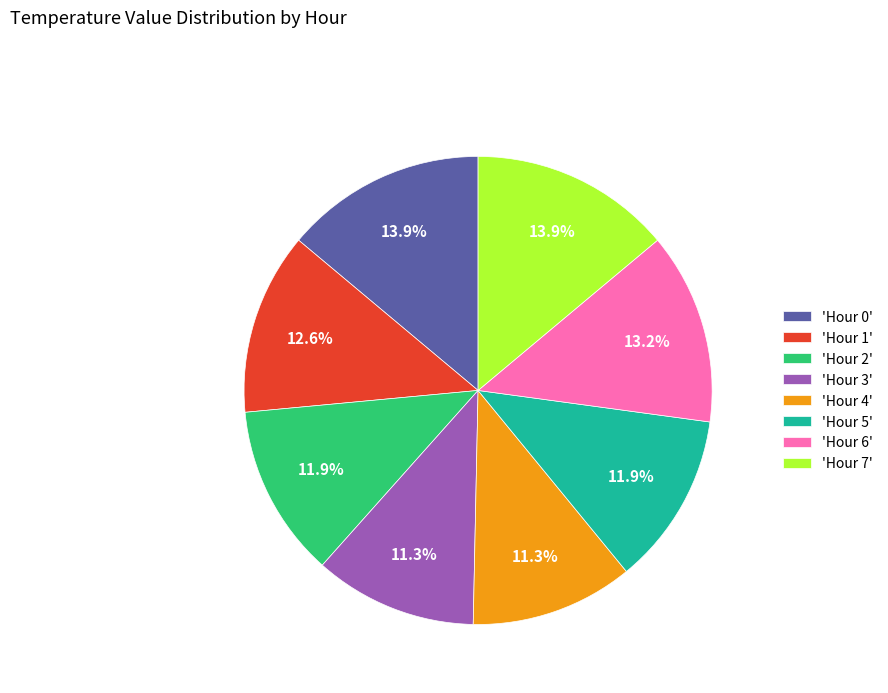

Is there a majority slice in this chart?

No